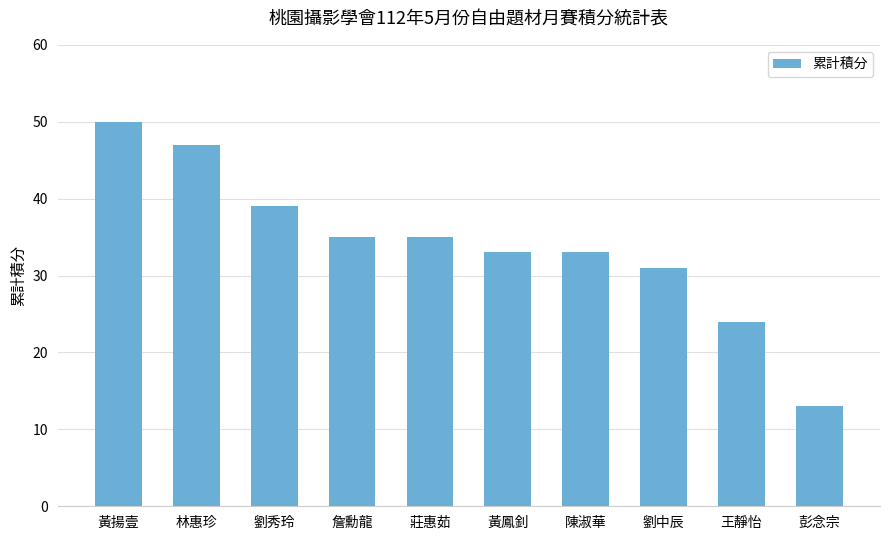

The value at 王靜怡 is 33. True or false?

False